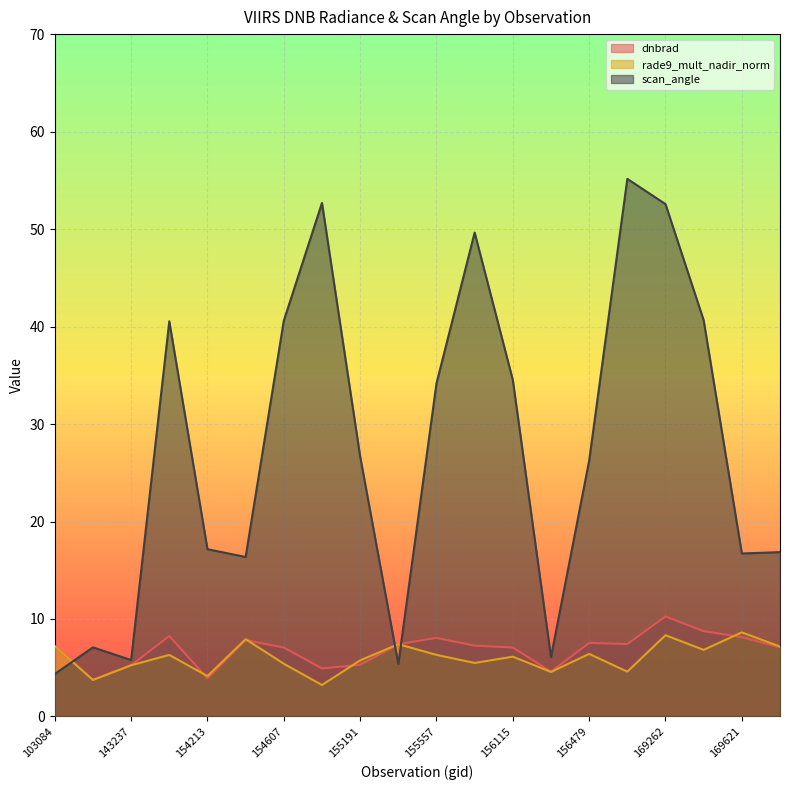

Count the number of categories in the chart.

20